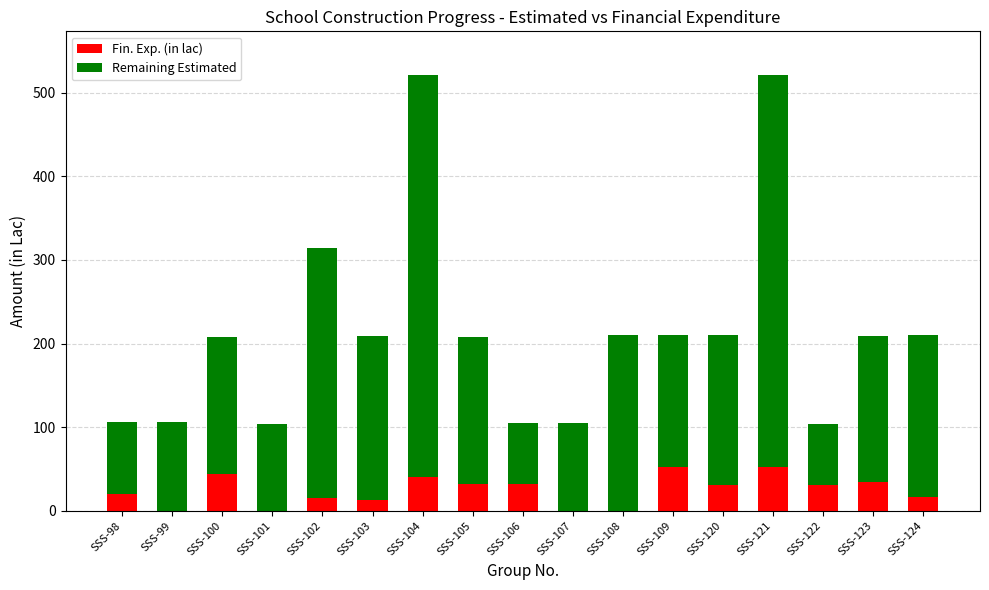

True or false: Fin. Exp. (in lac) has a value of -18.6 at SSS-107.

False